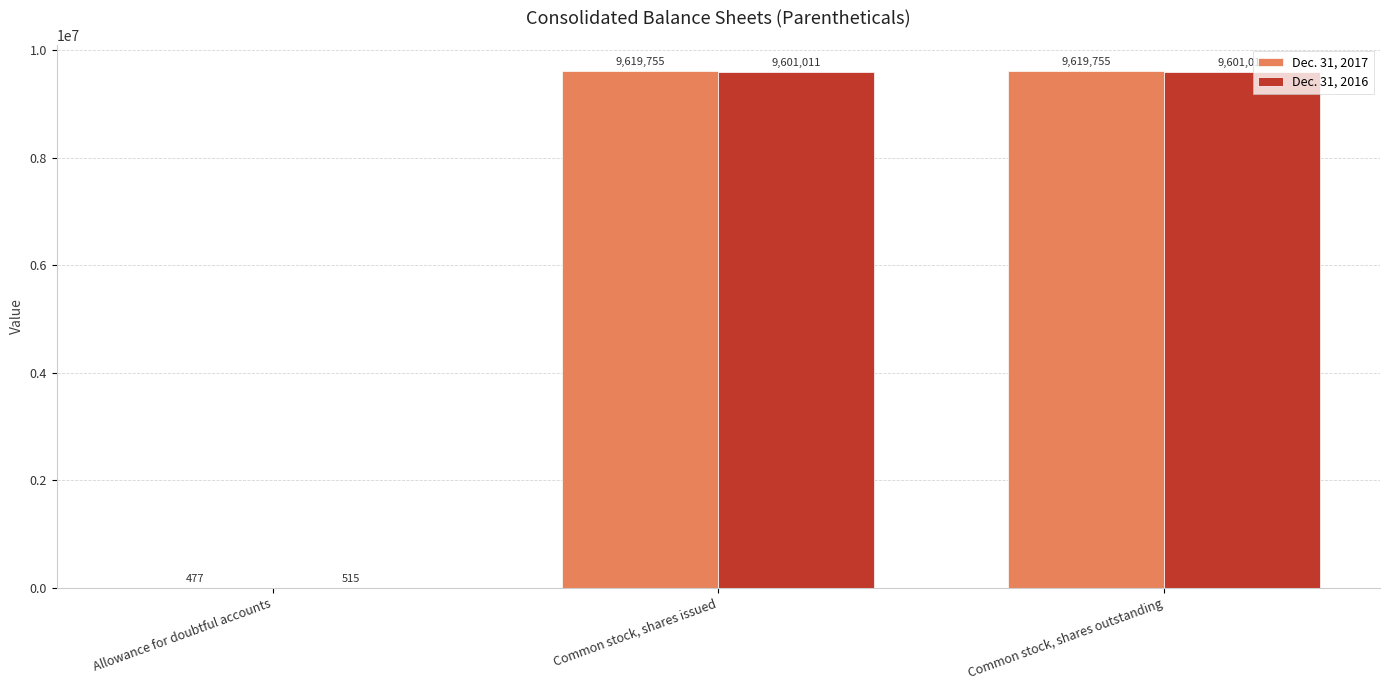

What is the average value of the Dec. 31, 2017 series?

6413329